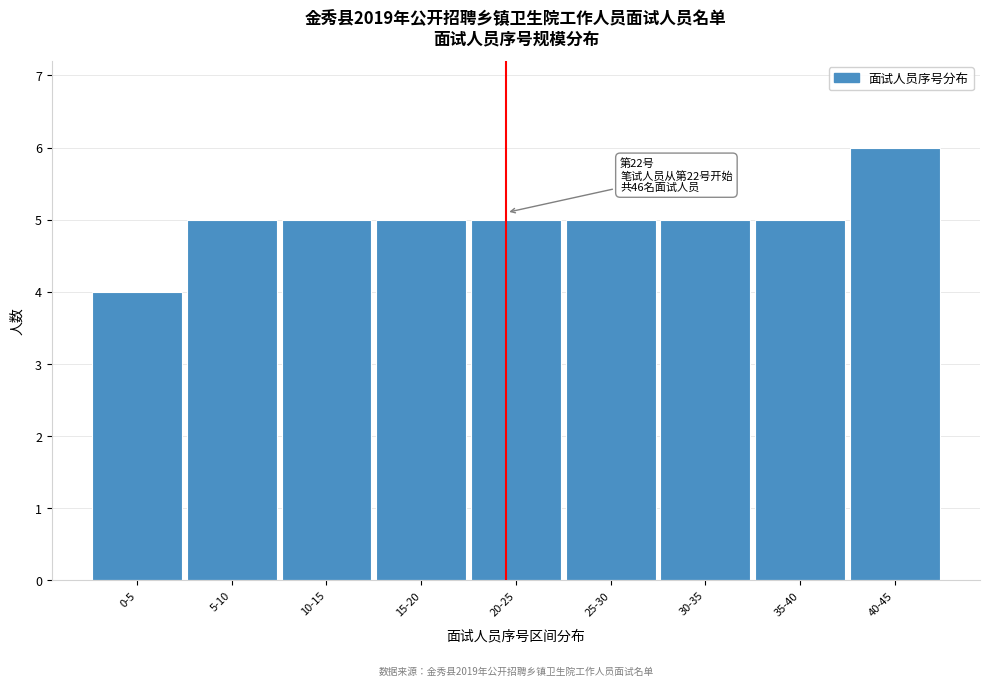

Reading right to left, extract all data points from this chart.

40-45=6	35-40=5	30-35=5	25-30=5	20-25=5	15-20=5	10-15=5	5-10=5	0-5=4